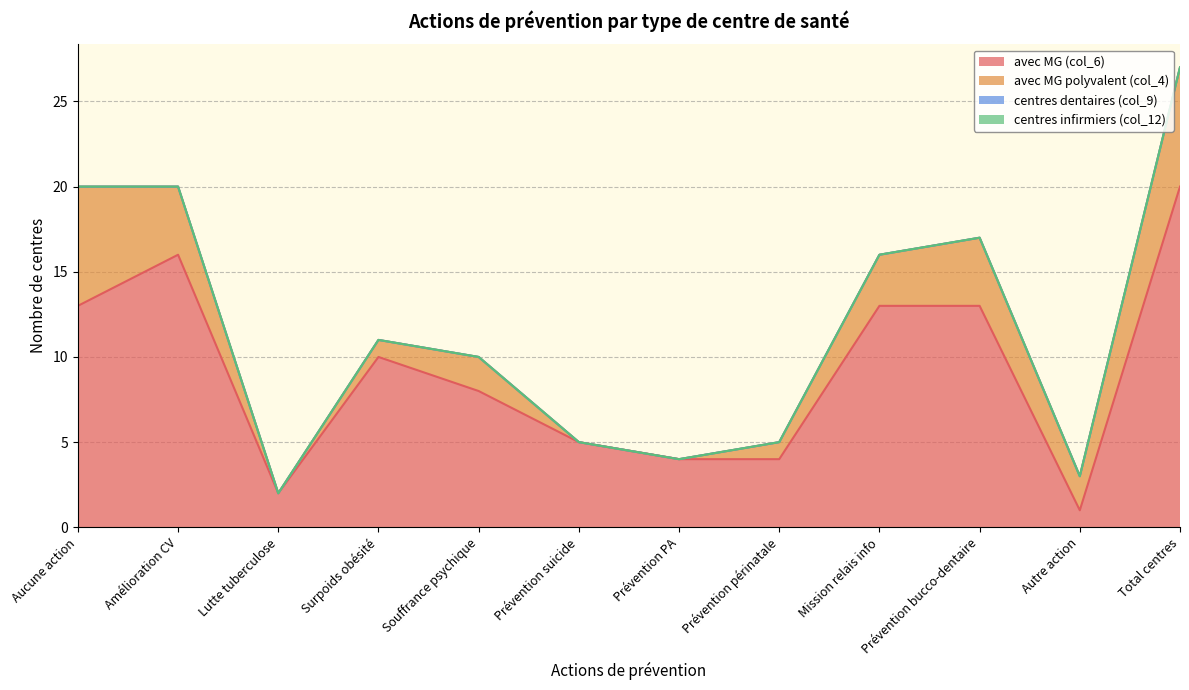

At which category does avec MG polyvalent (col_4) reach its first local valley?

Lutte tuberculose